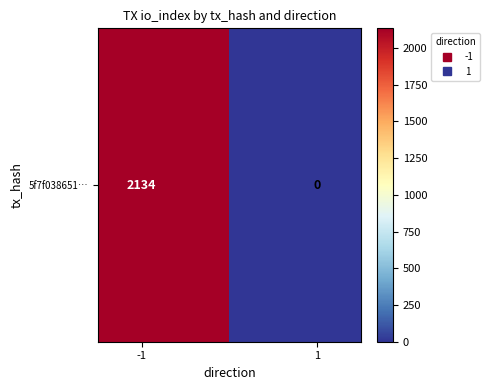

Is it true that the value at 1 is 1333?

False